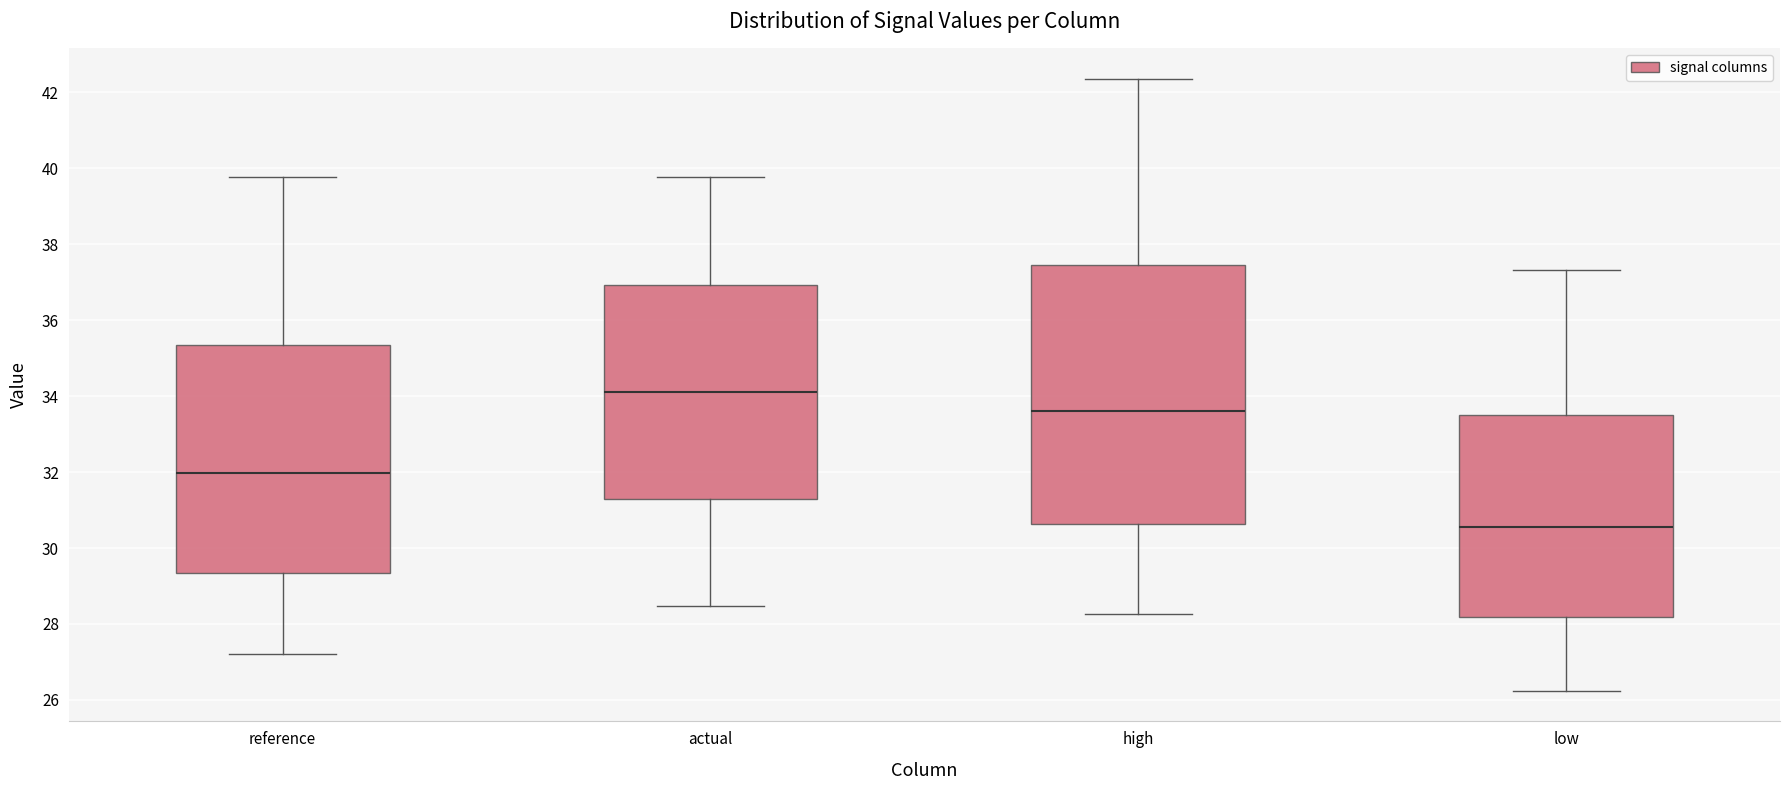

Reading left to right, read every box against the y-axis: the position of its median line, the range the box covers, and the ends of its whiskers. The values are not printed on the chart, so give them approximately, as read against the axis.

reference: median 32.0, box 29.4 to 35.4, whiskers 27.2 to 39.8
actual: median 34.2, box 31.2 to 37.0, whiskers 28.4 to 39.8
high: median 33.6, box 30.6 to 37.4, whiskers 28.2 to 42.4
low: median 30.6, box 28.2 to 33.6, whiskers 26.2 to 37.4